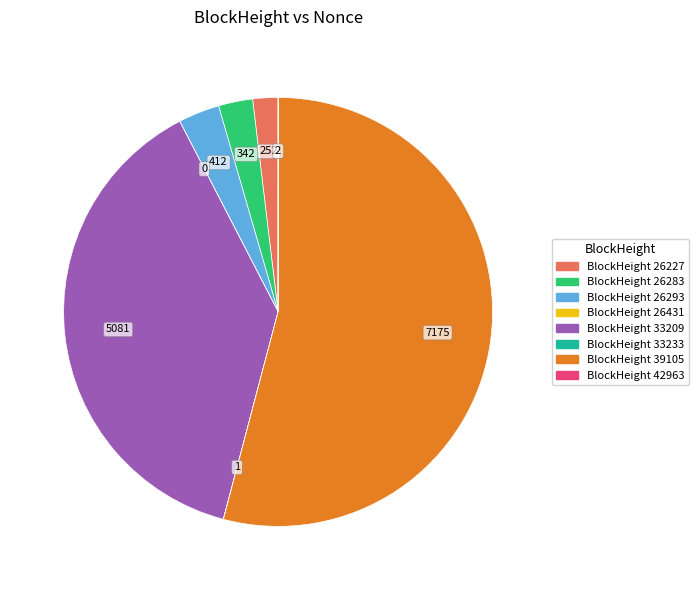

Does any single category account for the majority?

Yes